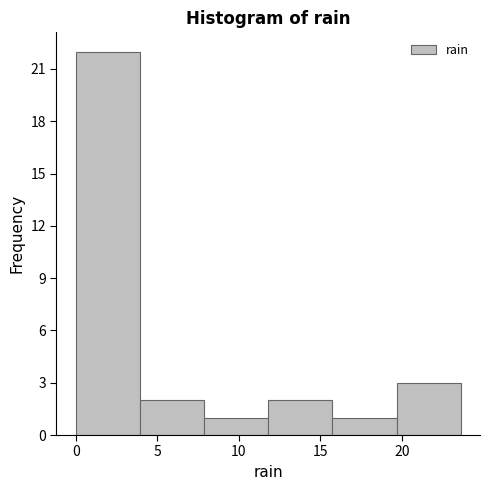

What is the height of the bar covering 12.0 to 15.5 on the x-axis? Neither the bar edges nor the heights are printed on the chart, so give them approximately, as read against the axes.

2